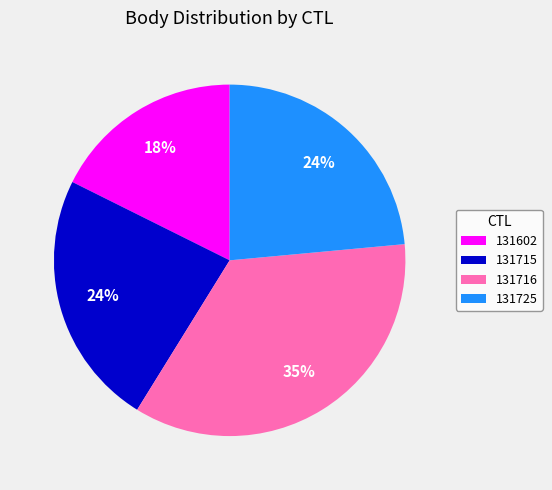

True or false: 131602 accounts for 28% of the total.

False